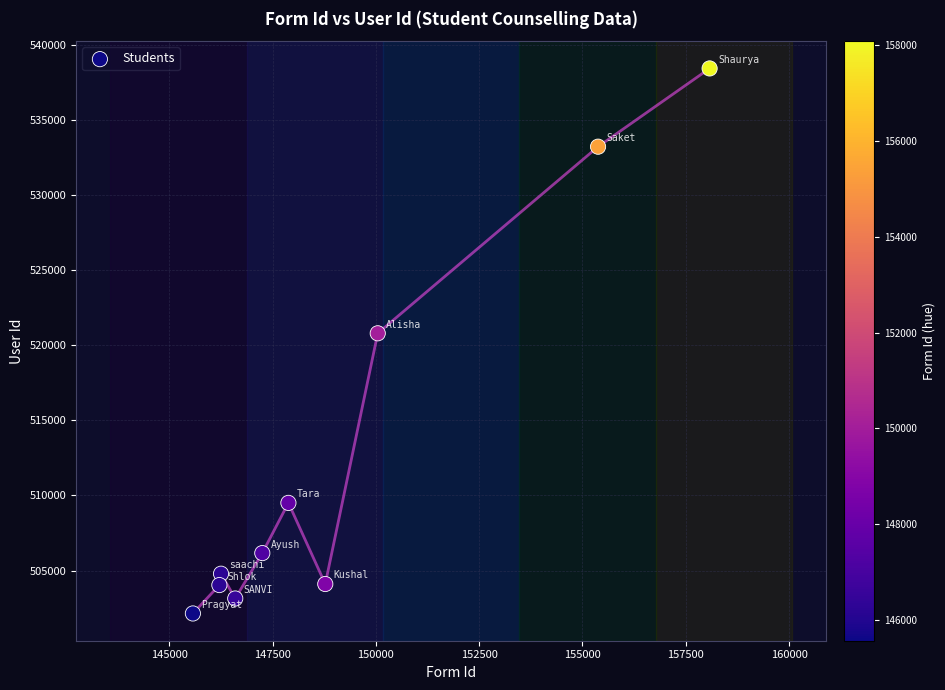

What is the range of Y values (max minus min)?

36274